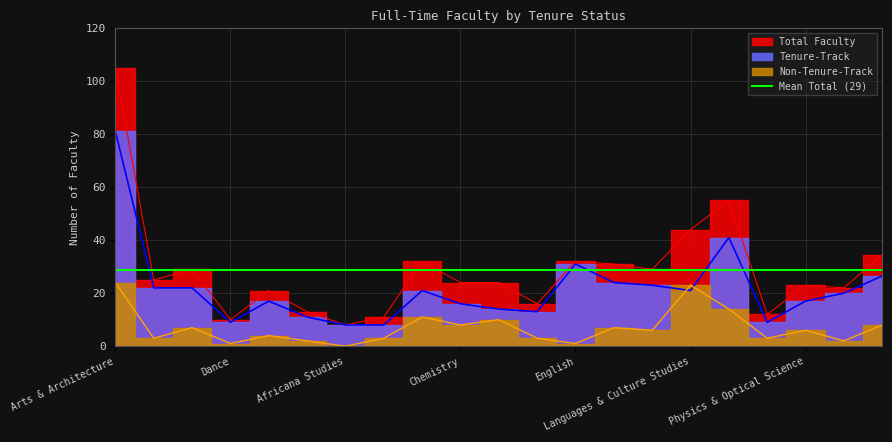

Reading left to right, transcribe all the data shown in this chart.

Tenure-Track: 81.0	22.0	22.0	9.0	17.0	11.0	8.0	8.0	21.0	16.0	14.0	13.0	31.0	24.0	23.0	21.0	41.0	9.0	17.0	20.0	26.5
Non-Tenure-Track: 24.0	3.0	7.0	1.0	4.0	2.0	0.0	3.0	11.0	8.0	10.0	3.0	1.0	7.0	6.0	23.0	14.0	3.0	6.0	2.0	8.0
Total: 105.0	25.0	29.0	10.0	21.0	13.0	8.0	11.0	32.0	24.0	24.0	16.0	32.0	31.0	29.0	44.0	55.0	12.0	23.0	22.0	34.5